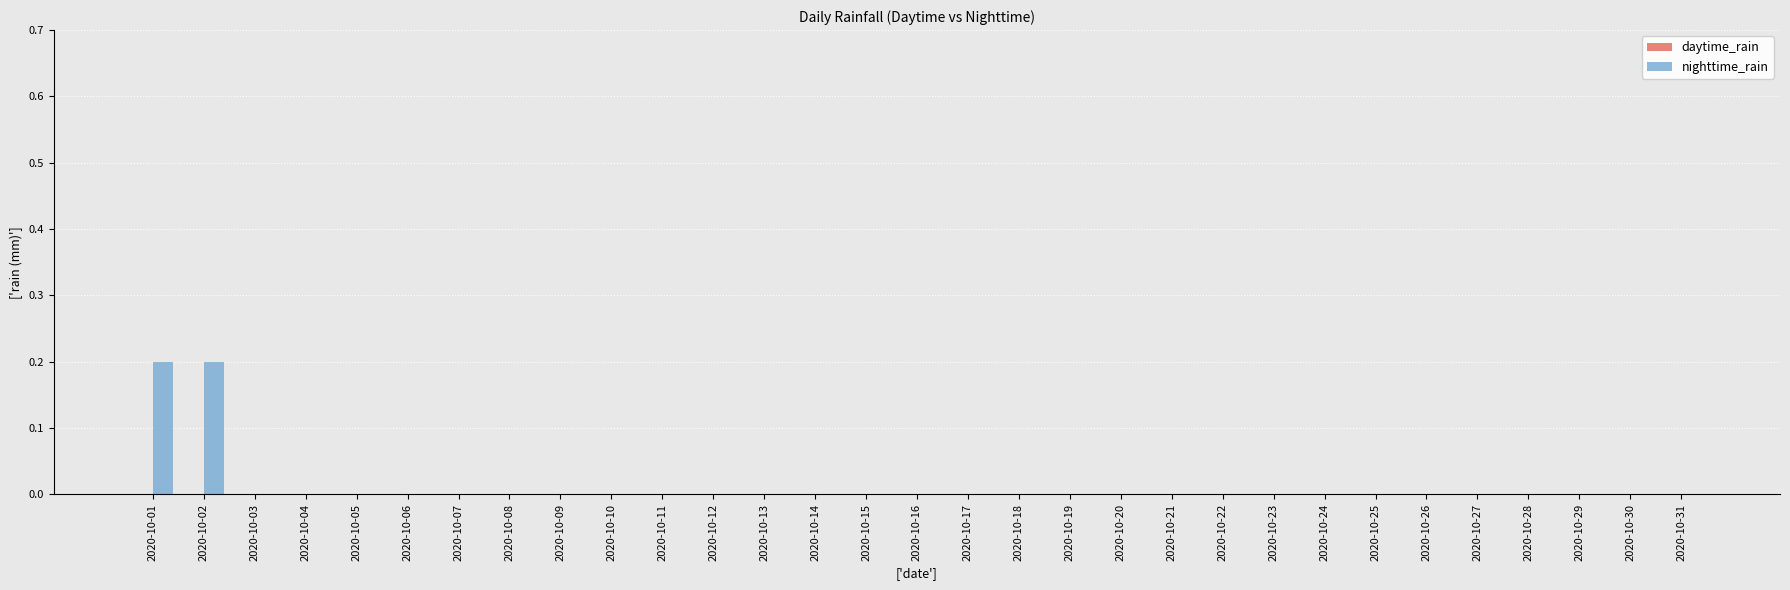

The value at 2020-10-15 is 0.0. True or false?

True